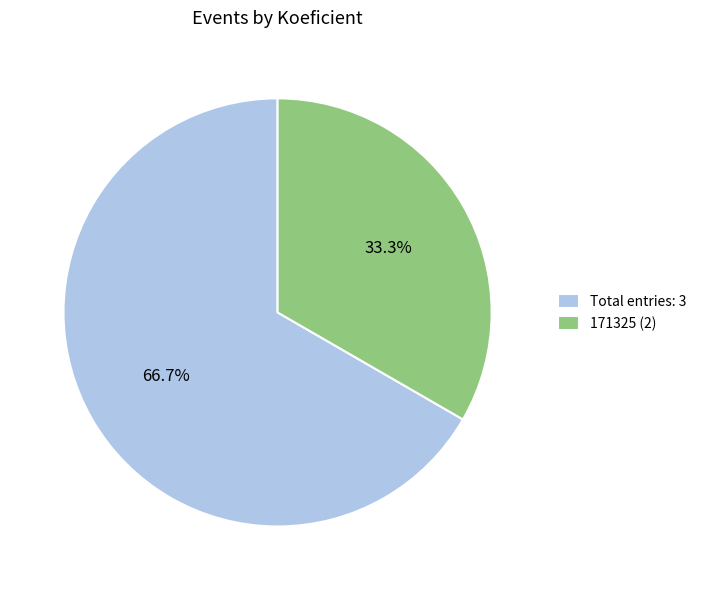

How many segments does this pie chart have?

2